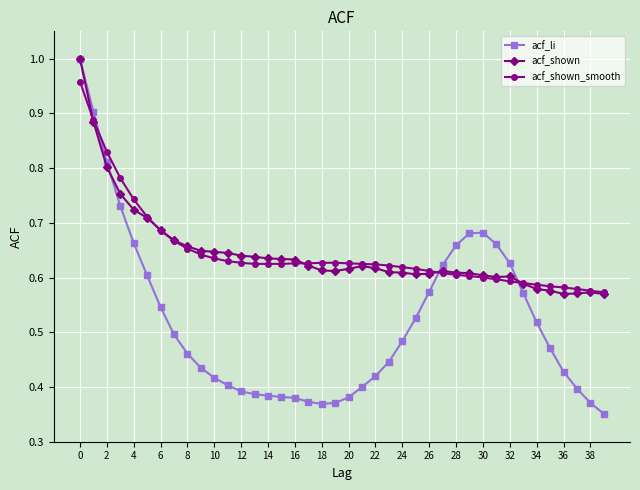

Which series ends up on top after the final intersection of acf_li and acf_shown_smooth?

acf_shown_smooth